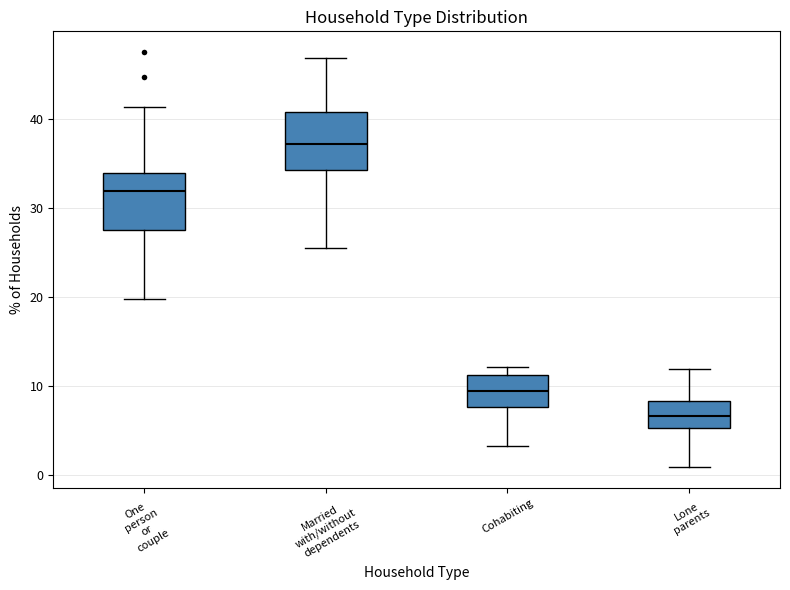

Which box's median line is the lowest?

Lone parents